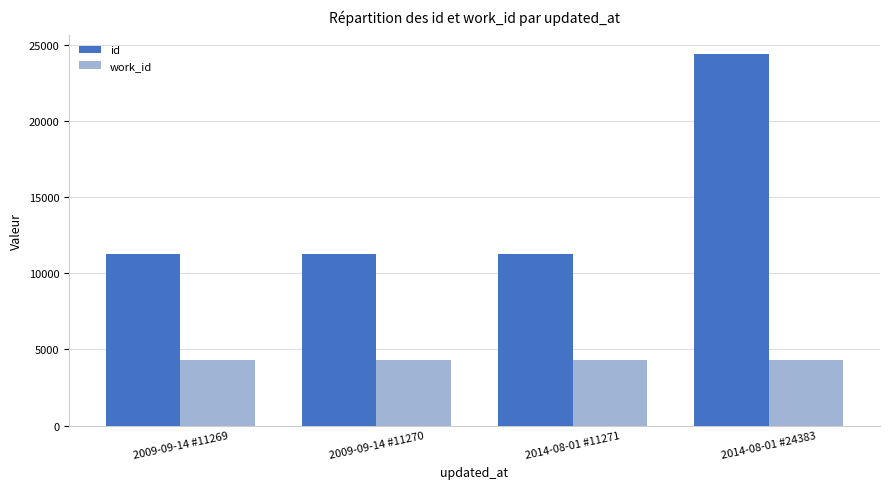

What is the minimum value for work_id?

4321